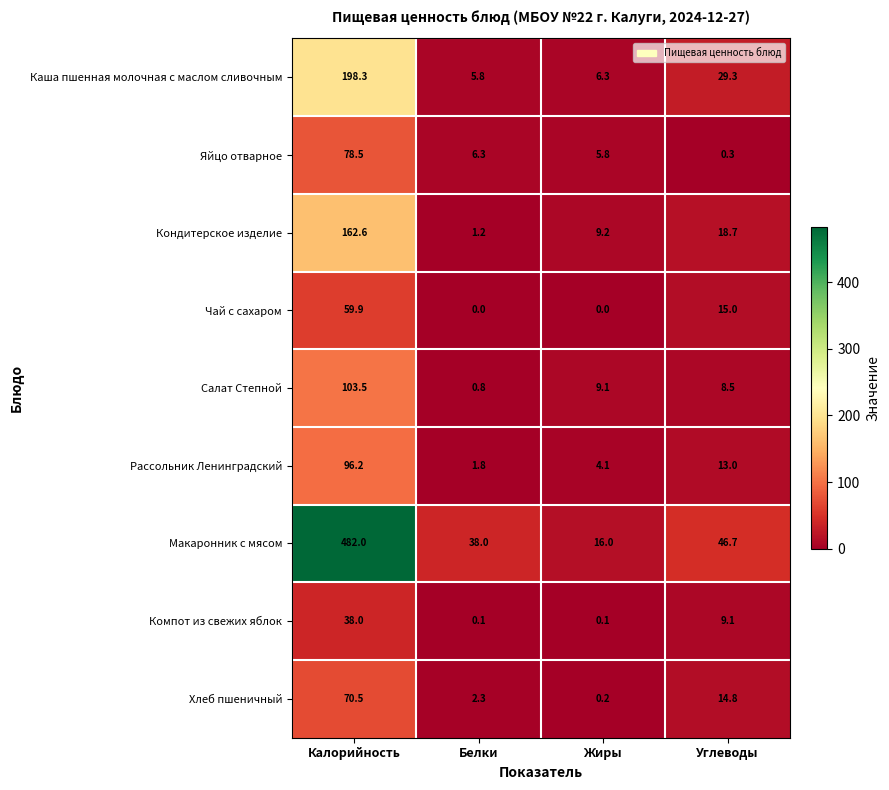

Between Калорийность and Жиры, which series saw the biggest shift?

Макаронник с мясом